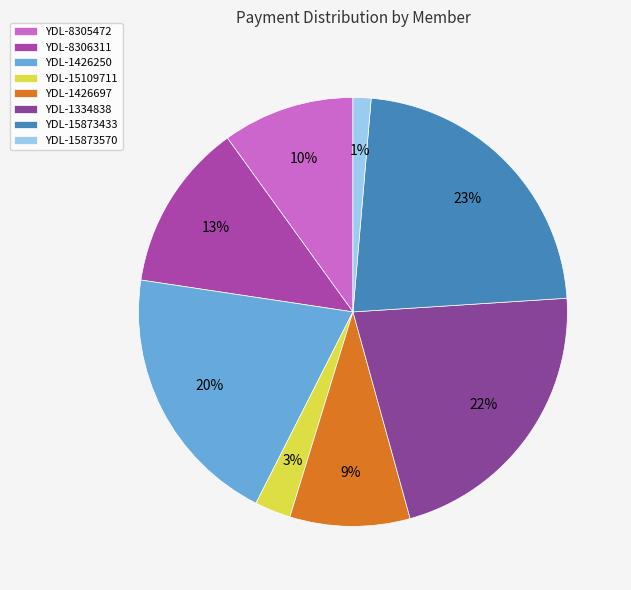

Rank the categories by value from highest to lowest.

YDL-15873433, YDL-1334838, YDL-1426250, YDL-8306311, YDL-8305472, YDL-1426697, YDL-15109711, YDL-15873570